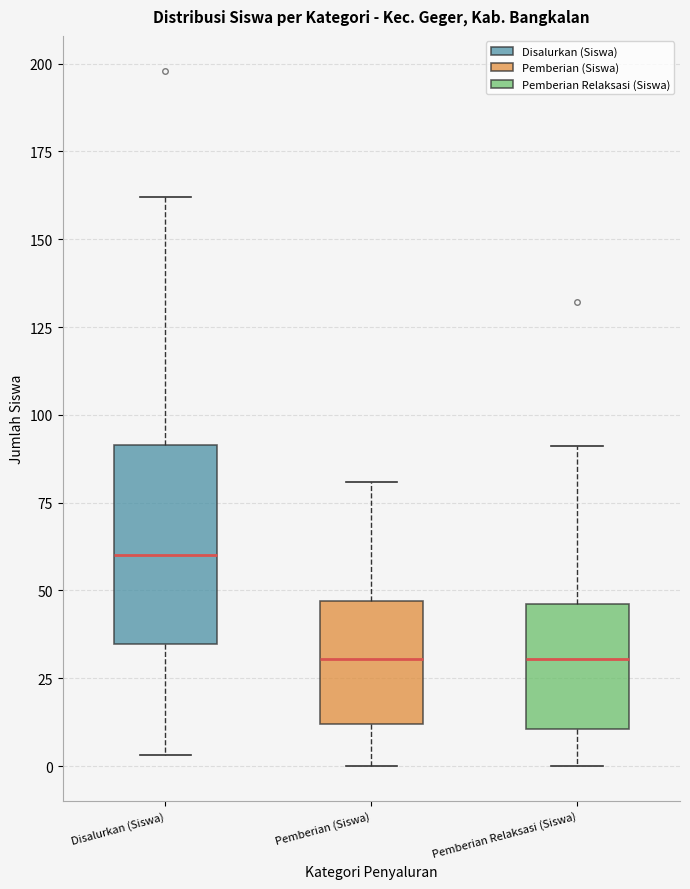

Comparing the boxes themselves (not the whiskers), which one is the tallest?

Disalurkan (Siswa)